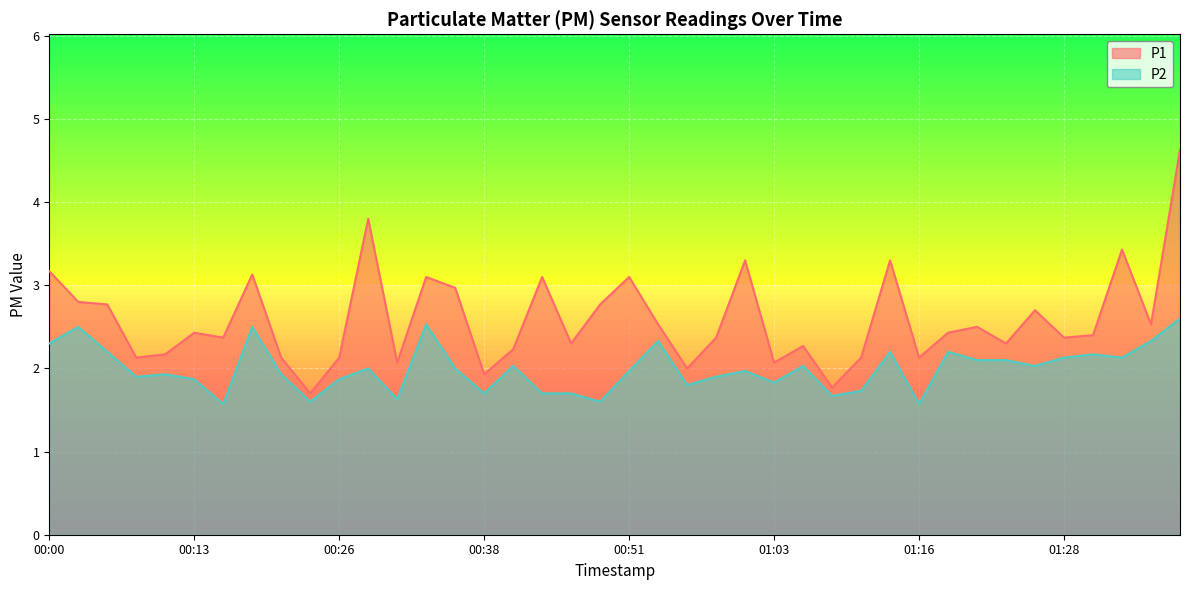

How many interior local valleys does the P1 series have?

13